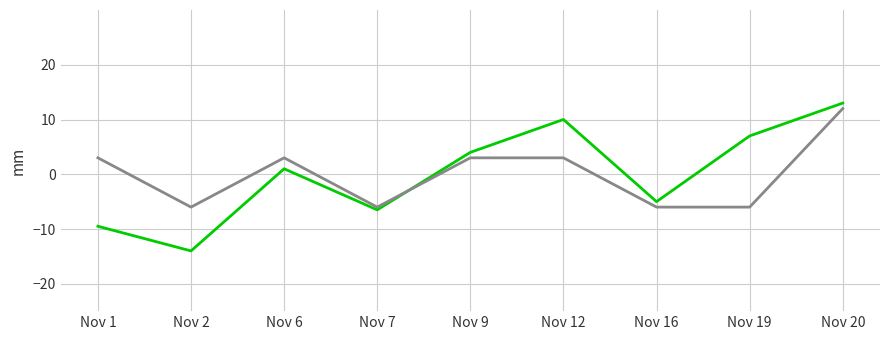

What is the difference between the highest and lowest values at Nov 19?

13.0